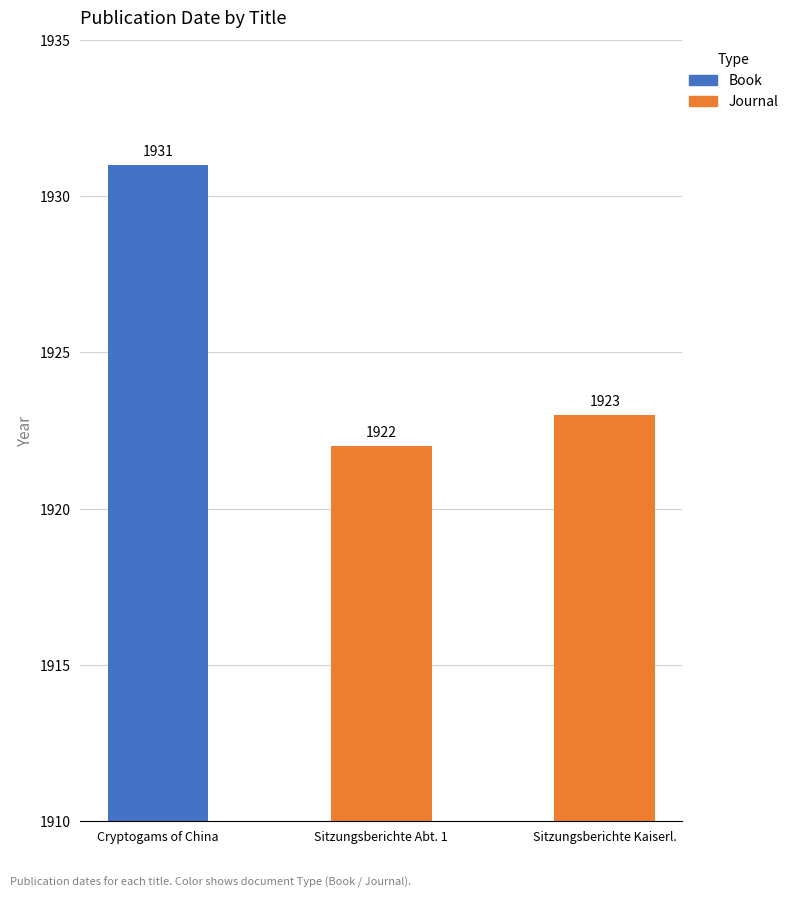

What is the sum of all values?

5776